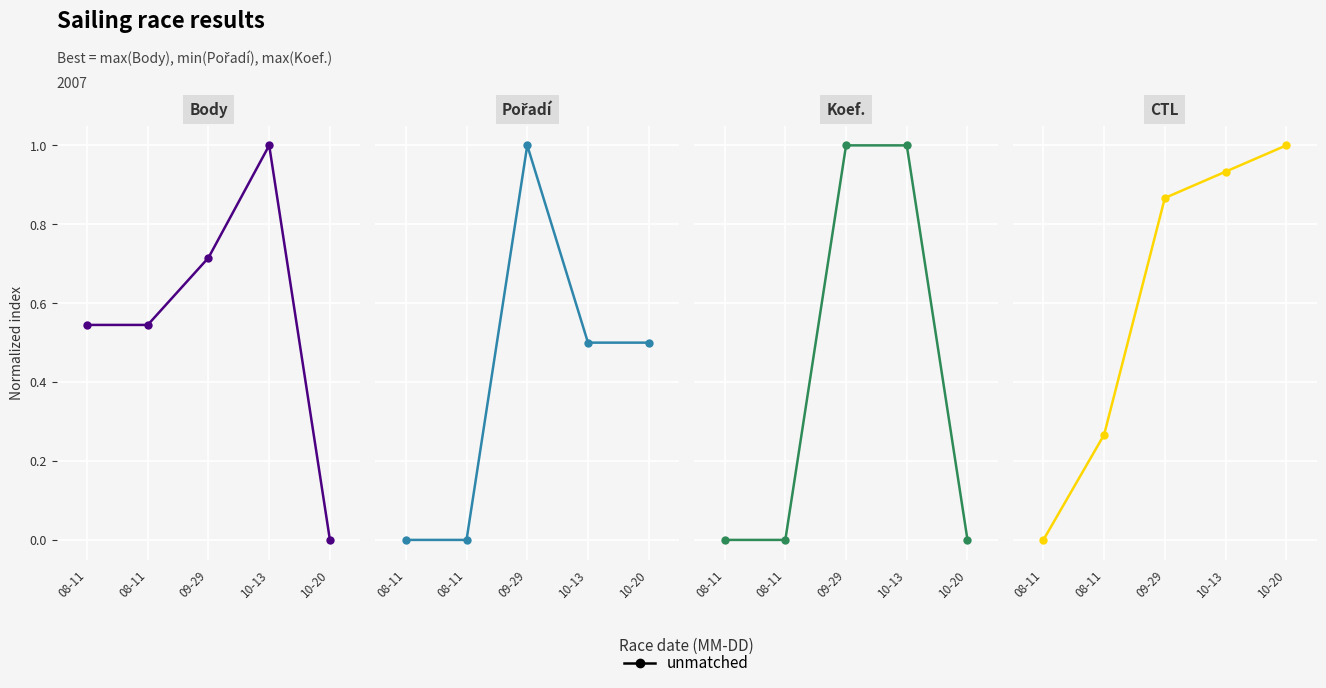

True or false: CTL and Koef. cross at least once.

True